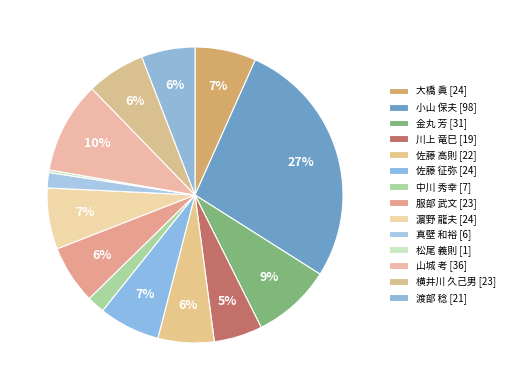

What is the largest slice in the pie chart?

小山 保夫